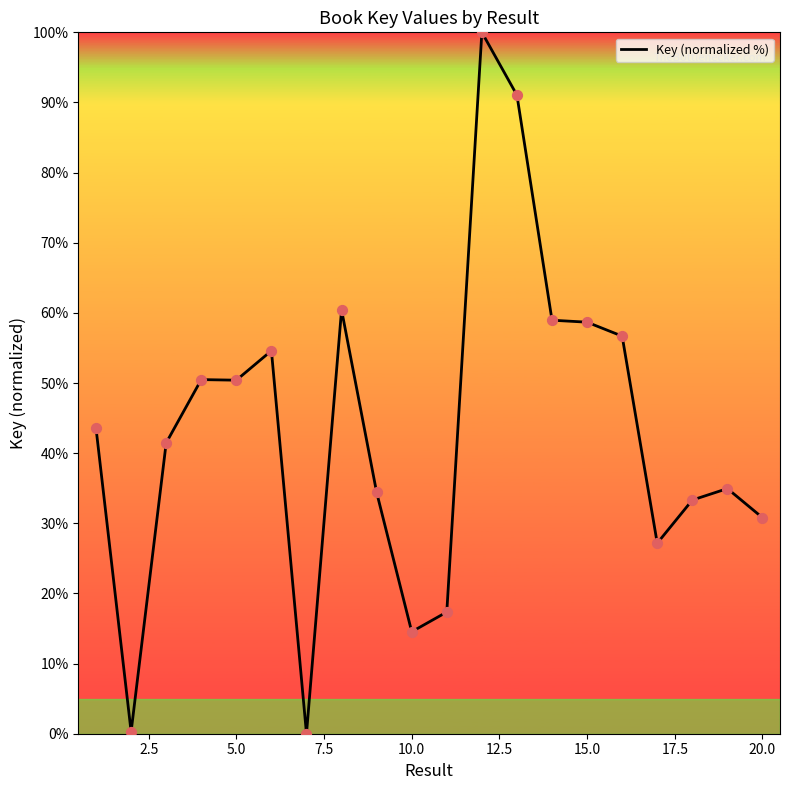

What is the difference between the maximum and minimum values?

100.0